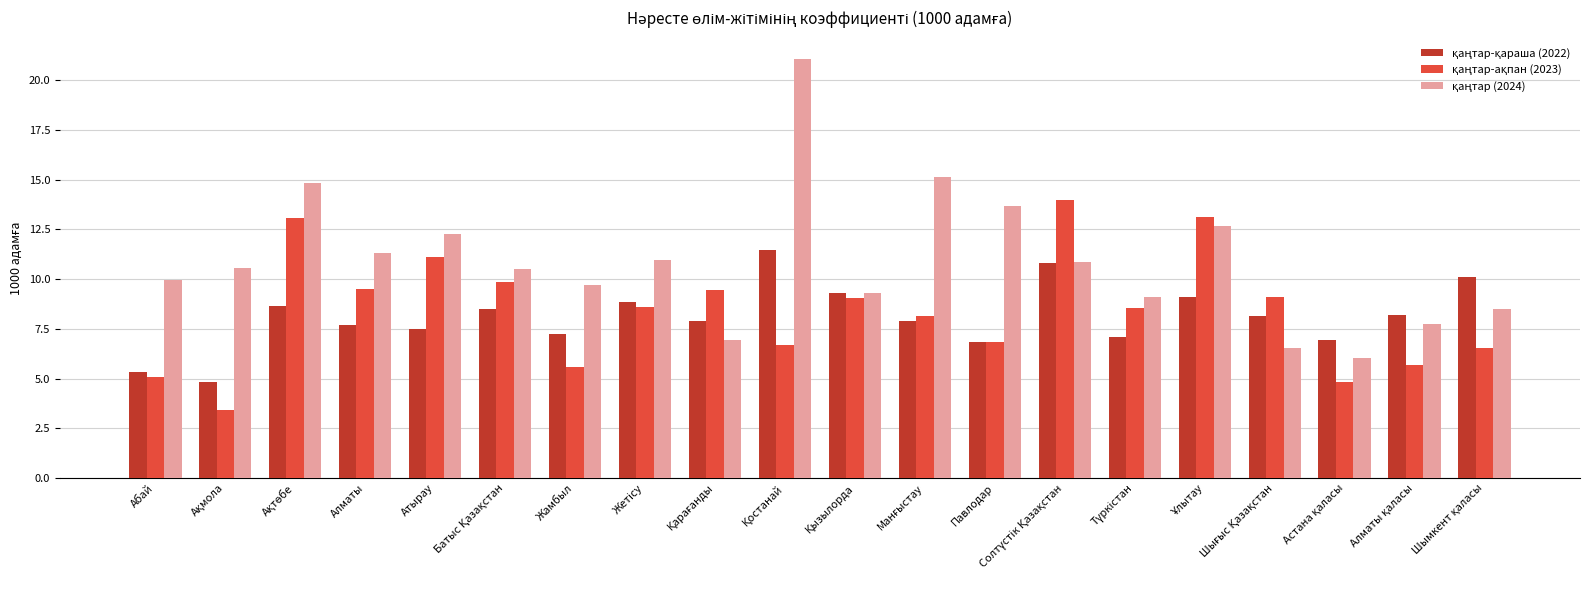

What is the greatest value displayed?

21.1